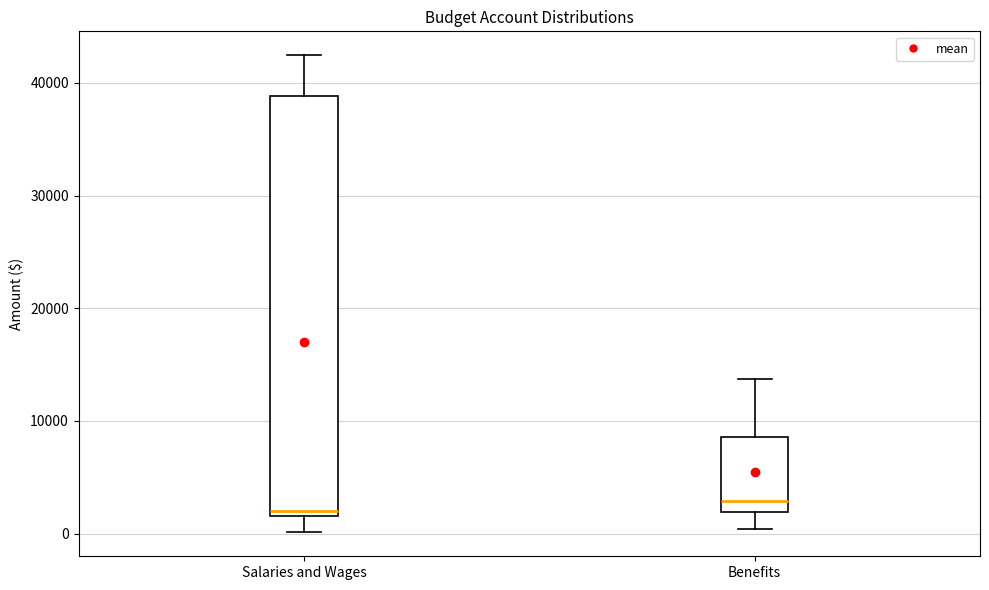

Reading left to right, transcribe this box plot: for each box, give where its median line is, the range the box spans, and where its two whiskers end, as read against the y-axis. The values are not printed on the chart, so give them approximately, as read against the axis.

Salaries and Wages: median 2000 (just above the box's lower edge), box 2000 to 39000, whiskers 0 to 42000
Benefits: median 3000, box 2000 to 9000, whiskers 0 to 14000